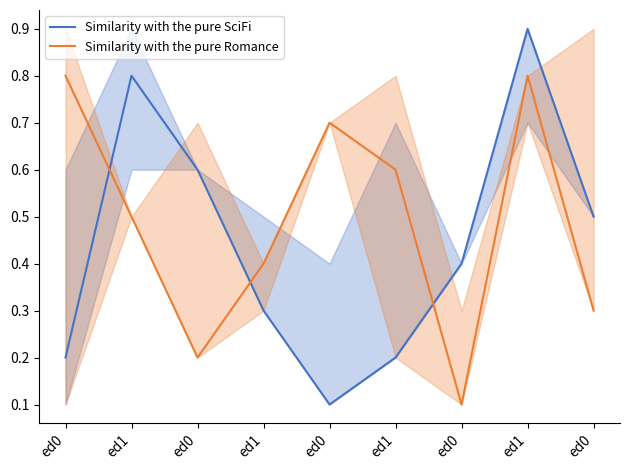

What are all the series names shown in the legend?

Similarity with the pure SciFi, Similarity with the pure Romance